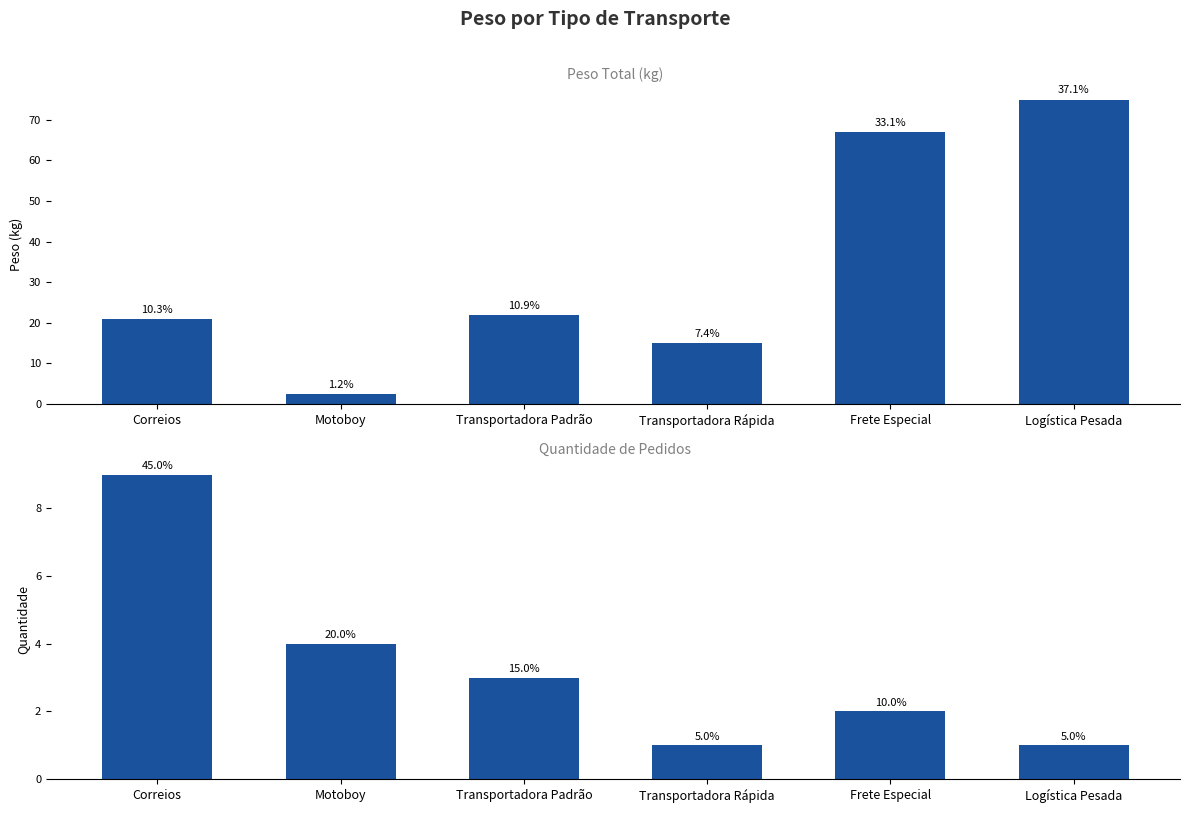

Rank the categories by Quantidade de Pedidos value from highest to lowest.

Correios, Motoboy, Transportadora Padrão, Frete Especial, Transportadora Rápida, Logística Pesada